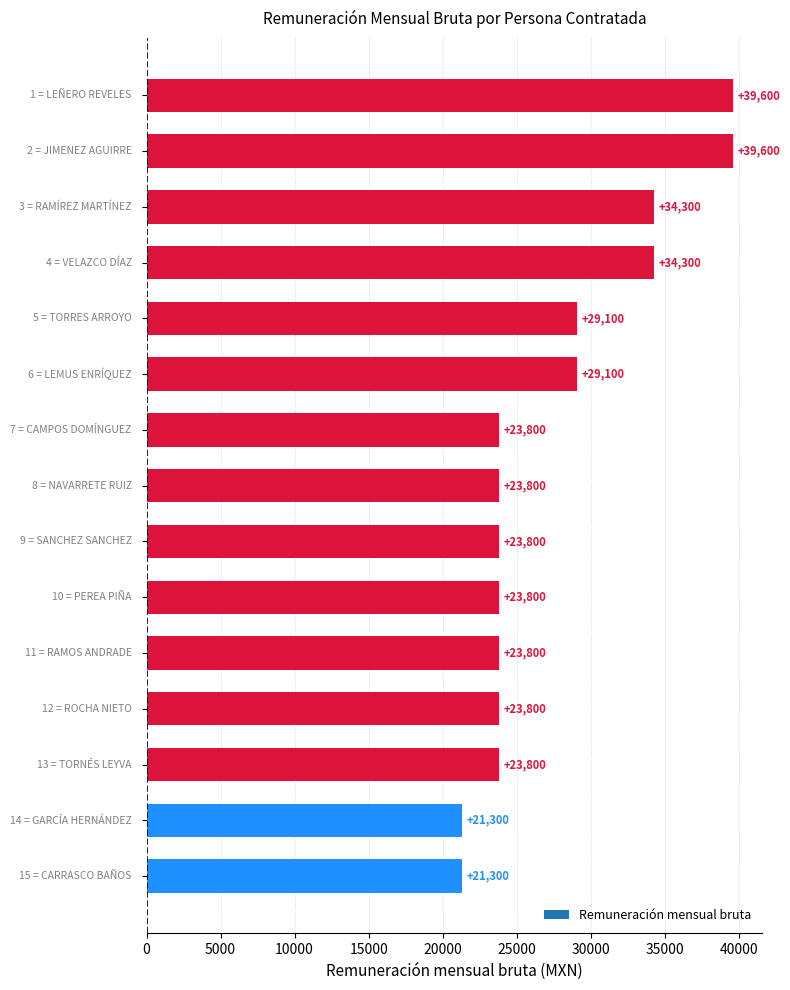

How many categories are shown in the chart?

15